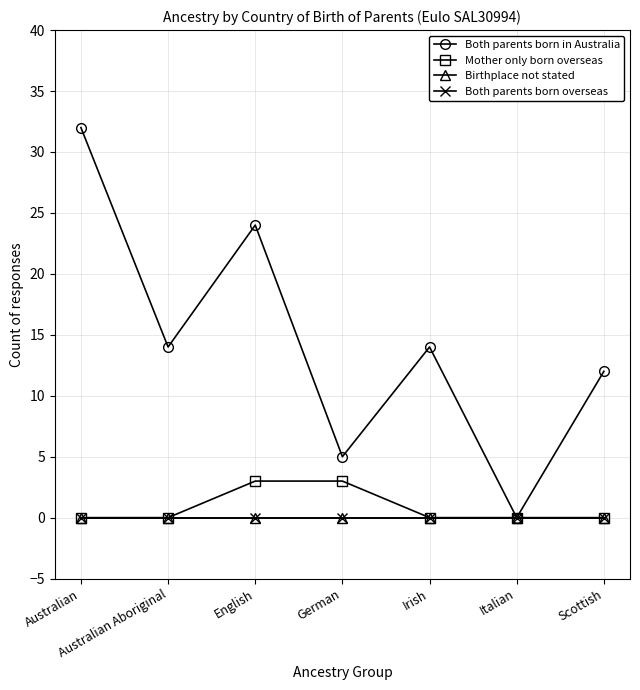

Where is Both parents born in Australia nearest to the value 16?

Australian Aboriginal